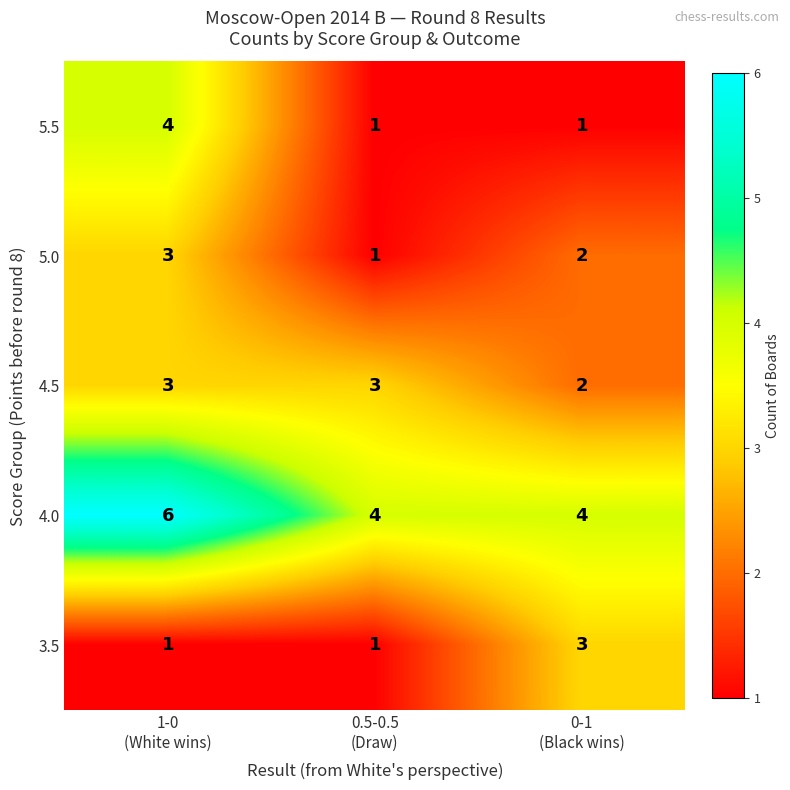

Reading right to left, transcribe all the data shown in this chart.

5.5: 1	1	4
5.0: 2	1	3
4.5: 2	3	3
4.0: 4	4	6
3.5: 3	1	1